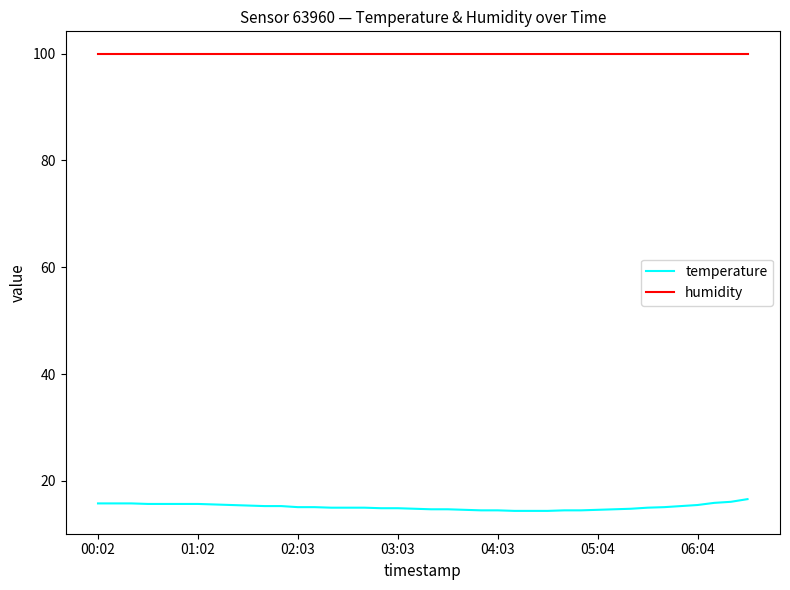

What is the minimum value for humidity?

99.9